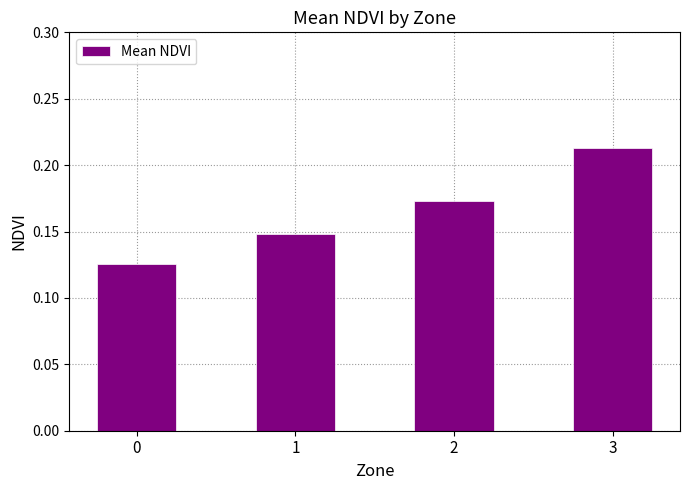

The value at 2 is 0.1. True or false?

False